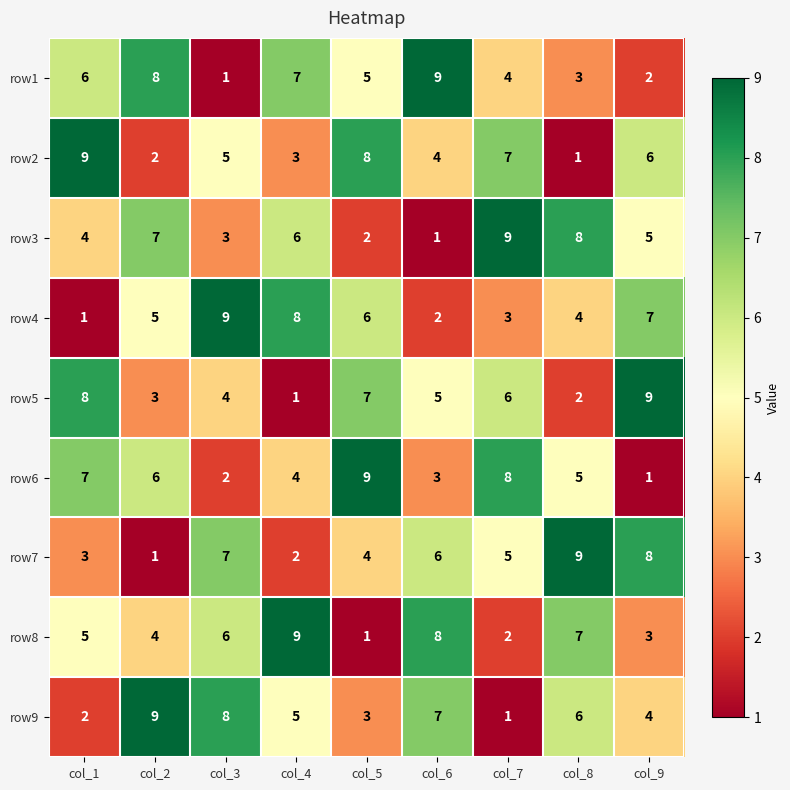

Where is row8 nearest to the value 5?

col_1